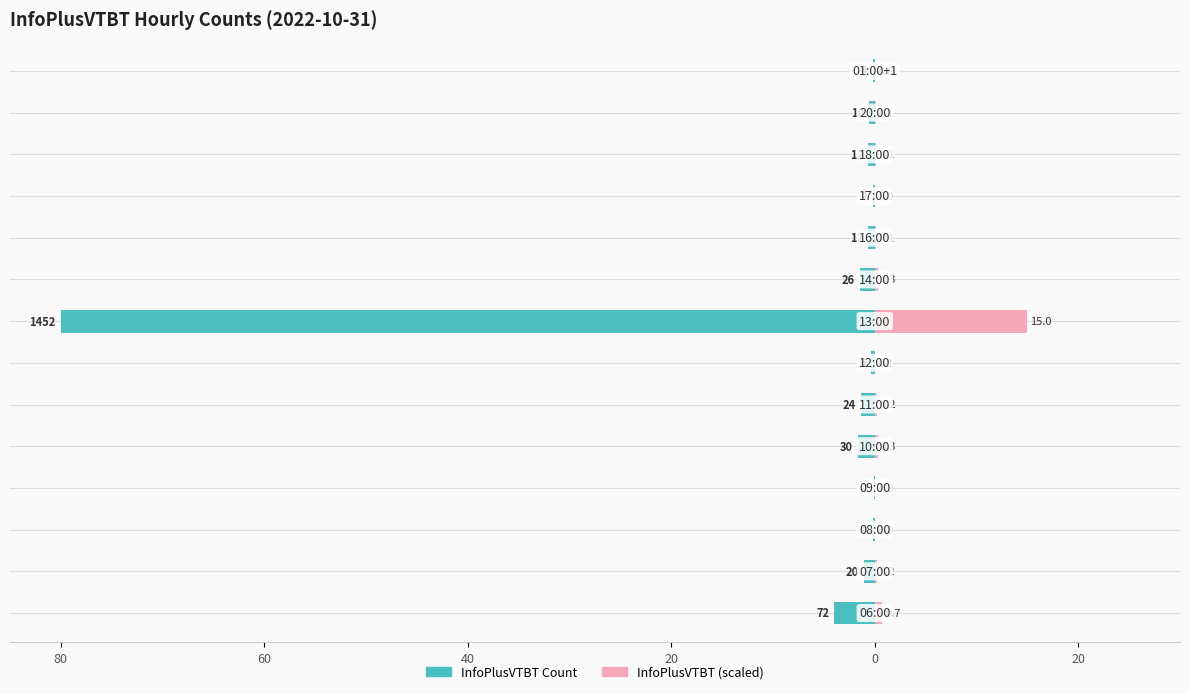

How many distinct data groups are displayed?

2